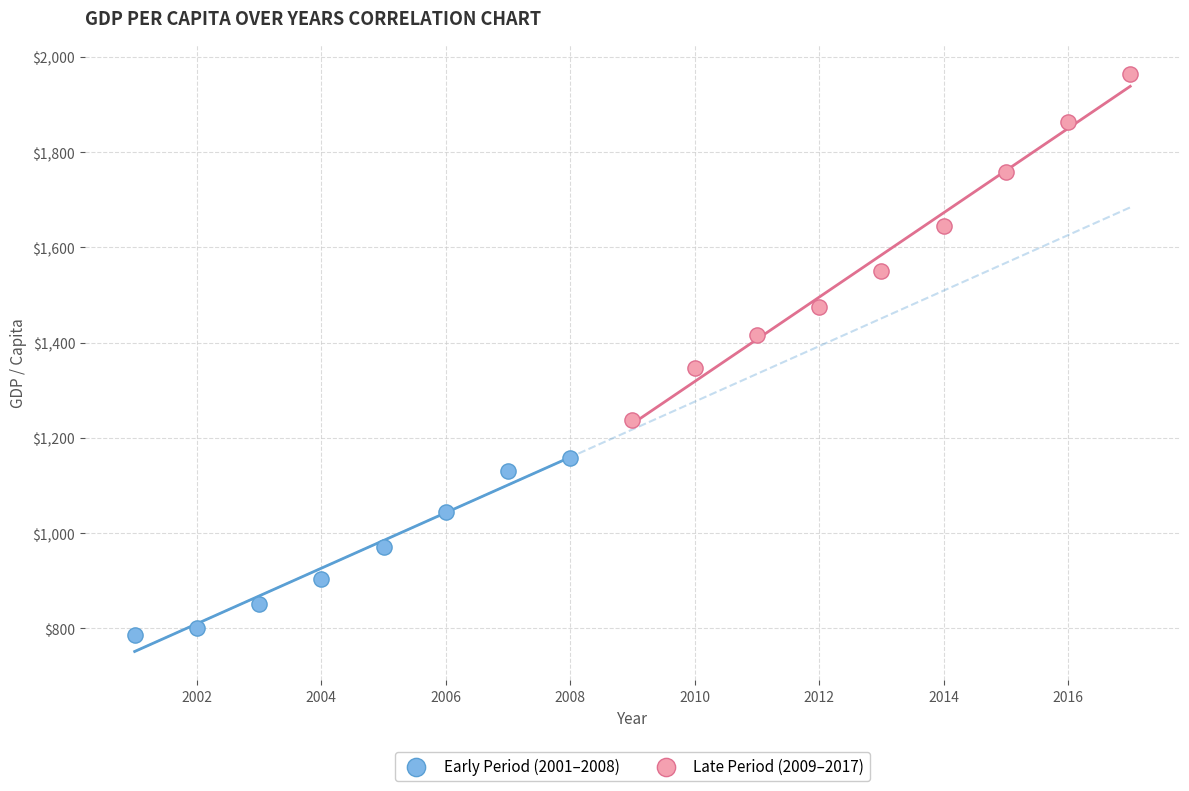

Which series contains the highest Y value?

Late Period (2009–2017)